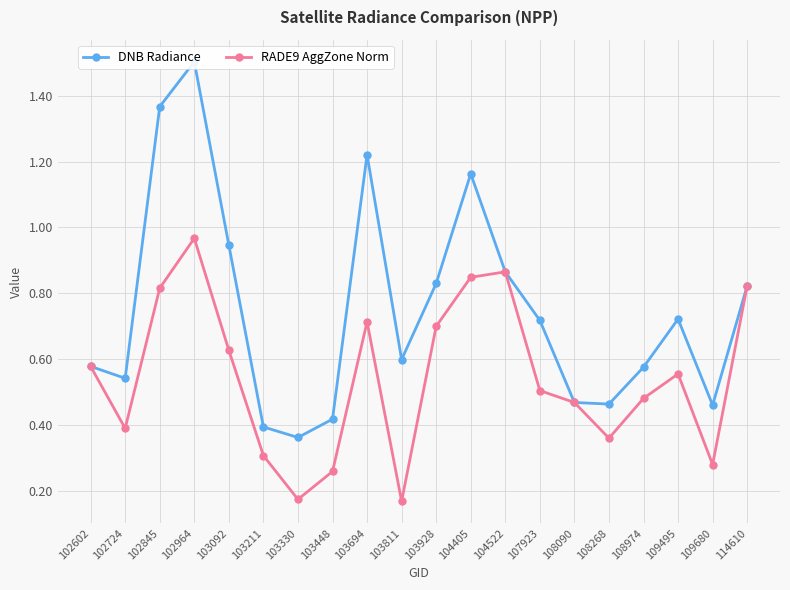

True or false: RADE9 AggZone Norm and DNB Radiance cross at least once.

False